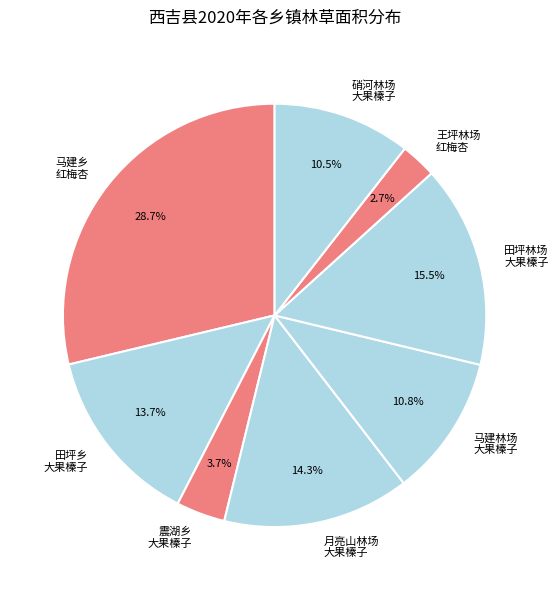

What is the smallest slice in the pie chart?

王坪林场 红梅杏